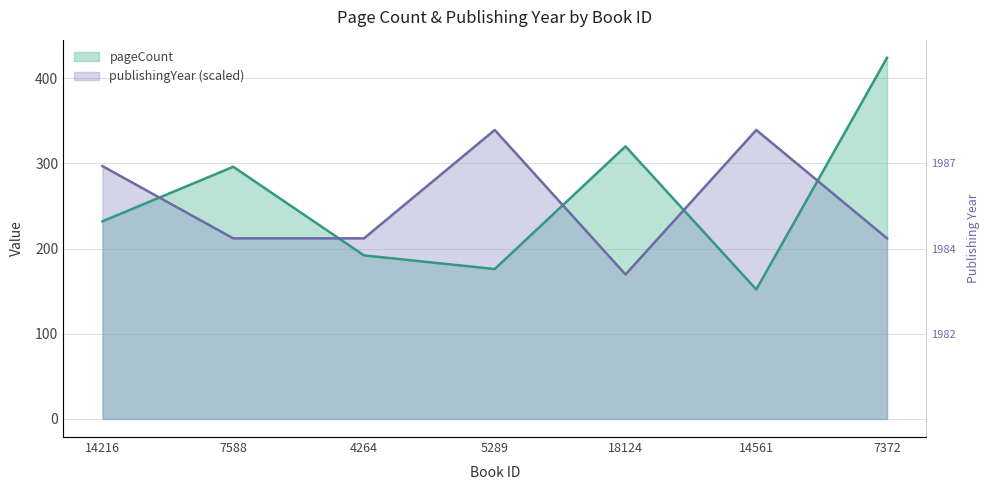

Reading left to right, list all the values displayed in this chart.

pageCount: 232.0	296.0	192.0	176.0	320.0	152.0	424.0
publishingYear: 296.8	212.0	212.0	339.2	169.6	339.2	212.0